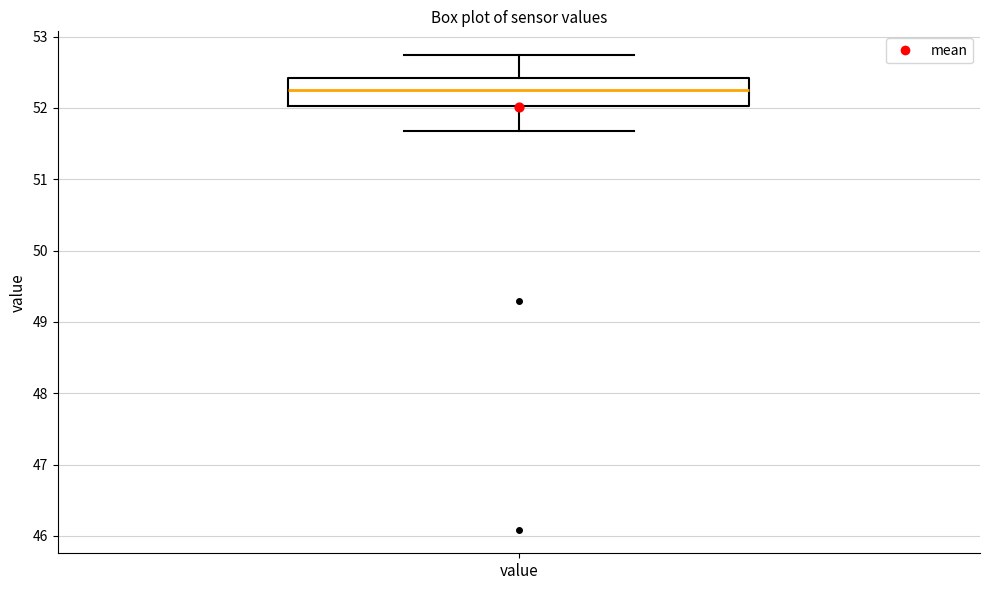

Read this box plot against the y-axis: the position of the median line, the range covered by the box, and the ends of both whiskers. The values are not printed on the chart, so give them approximately, as read against the axis.

median 52.2, box 52.0 to 52.4, whiskers 51.7 to 52.7